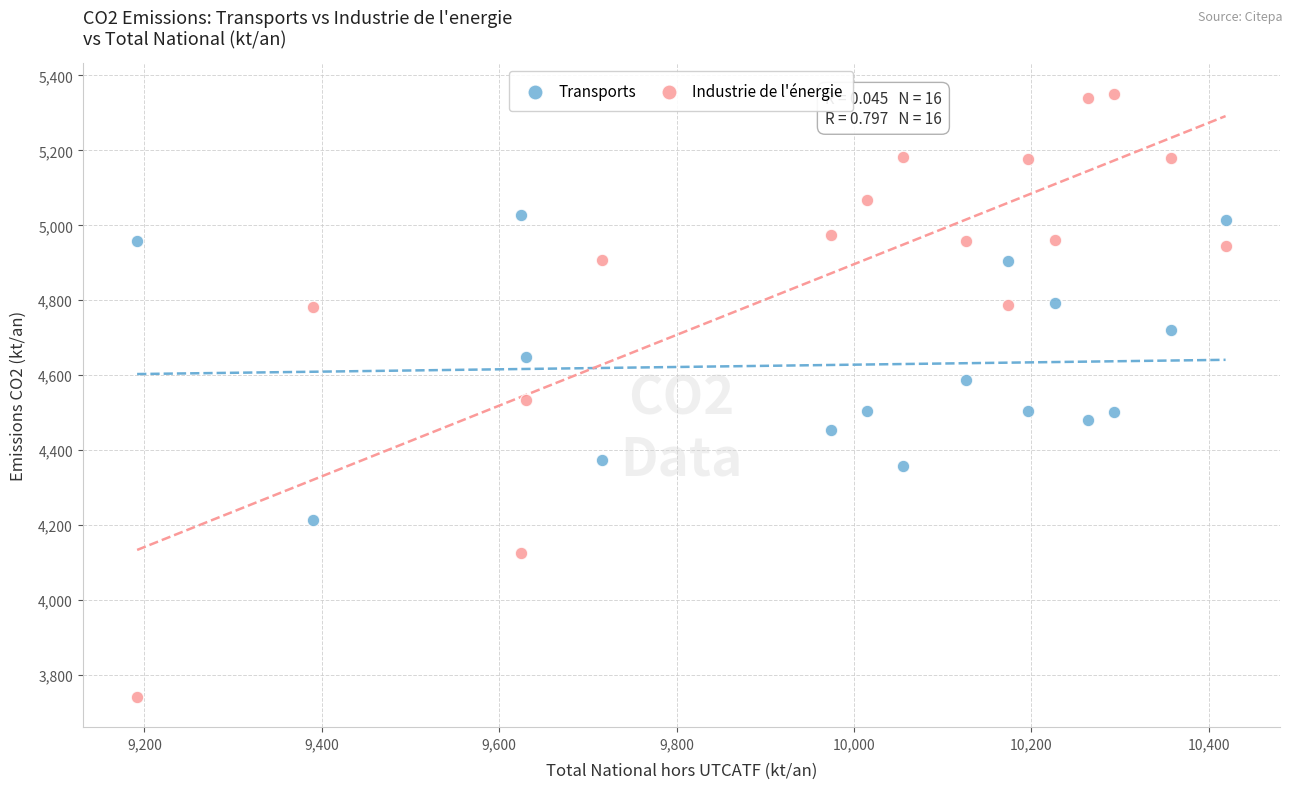

Which series contains the lowest Y value?

Industrie de l'énergie